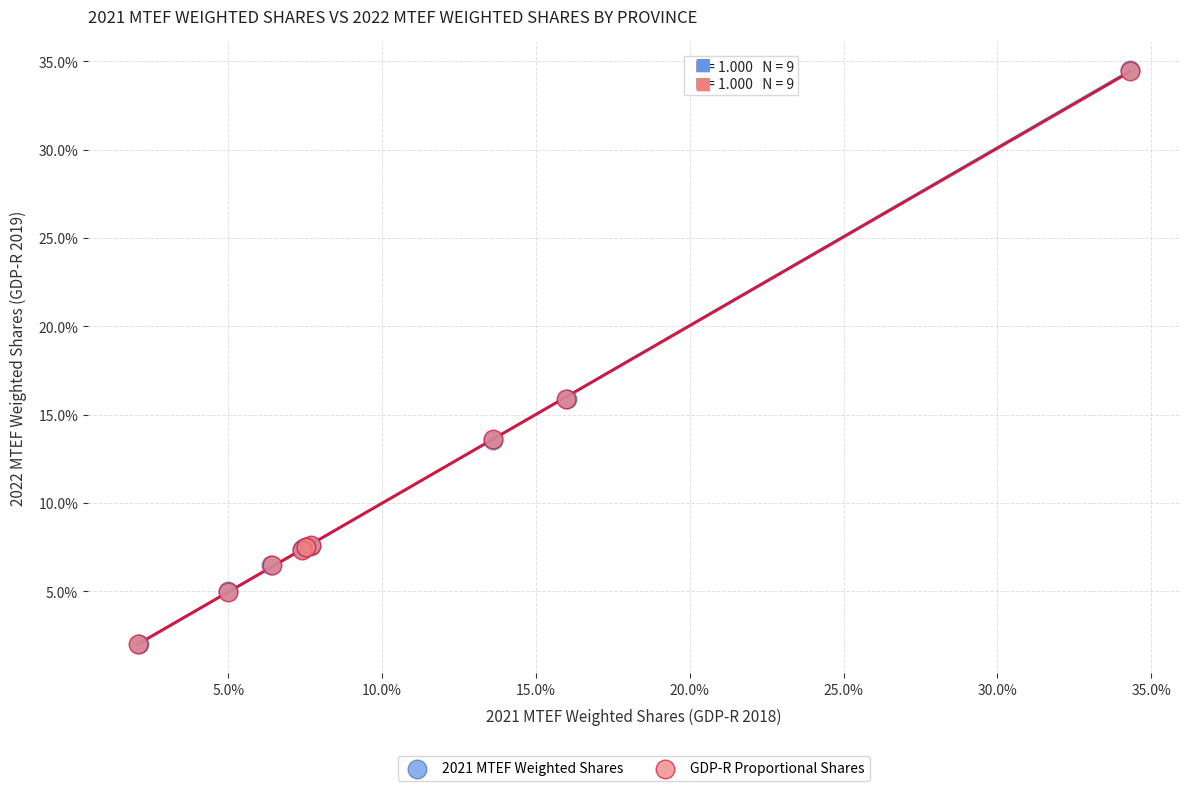

What are all the series names shown in the legend?

2021 MTEF Weighted Shares, GDP-R Proportional Shares